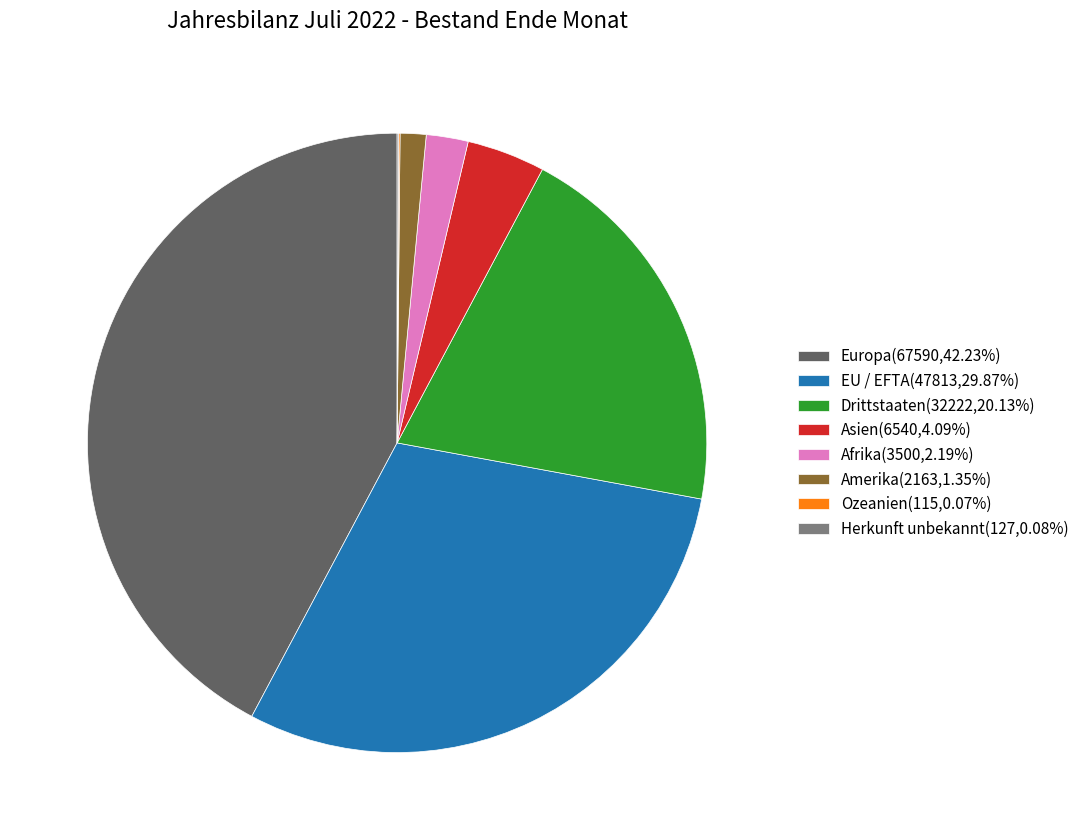

Does Afrika(3500,2.19%) represent more than half of the total?

No